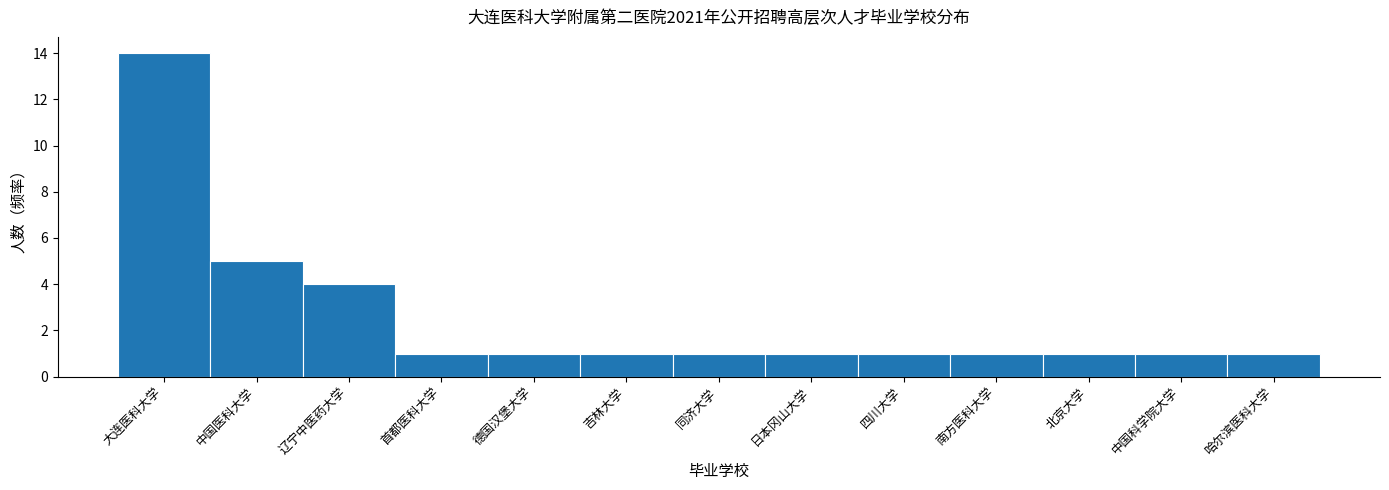

Reading left to right, extract all data points from this chart.

14	5	4	1	1	1	1	1	1	1	1	1	1